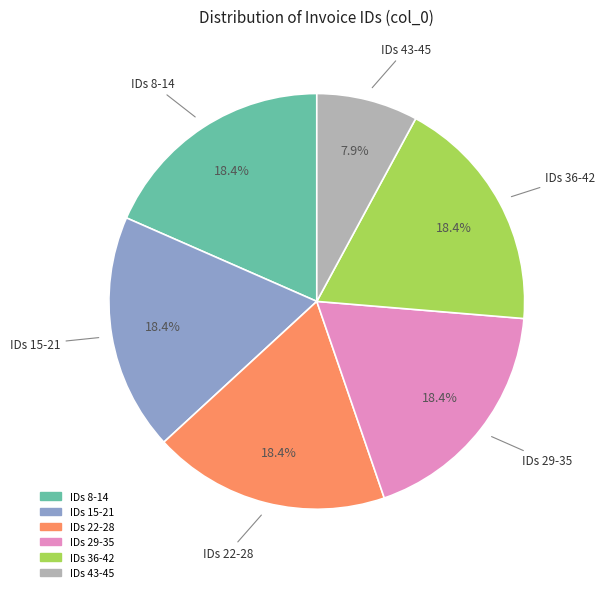

Is there any slice that represents more than half of the pie?

No